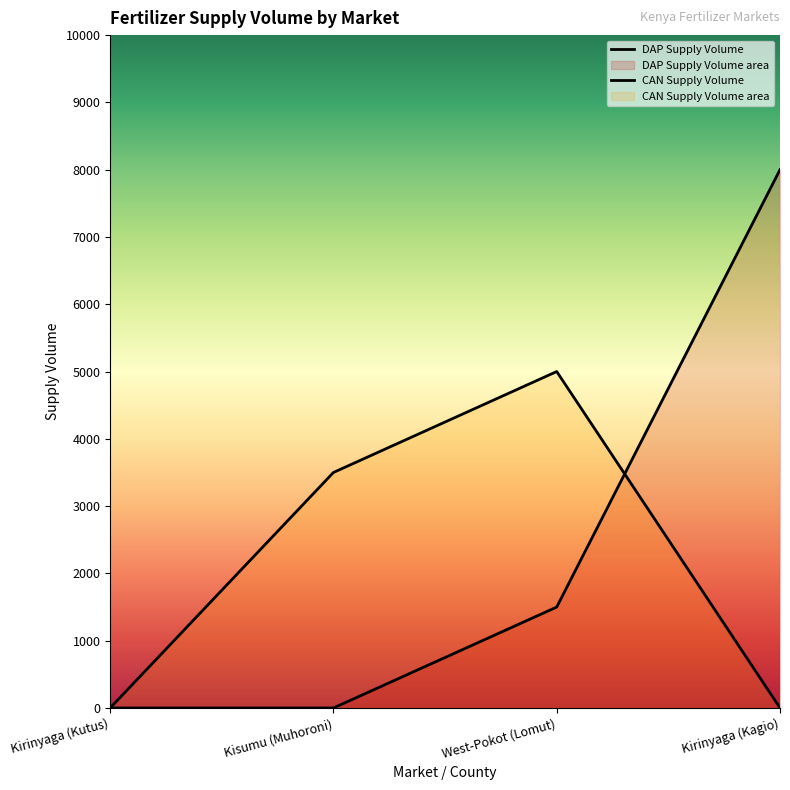

How many data points in DAP Supply Volume are less than 1500?

2